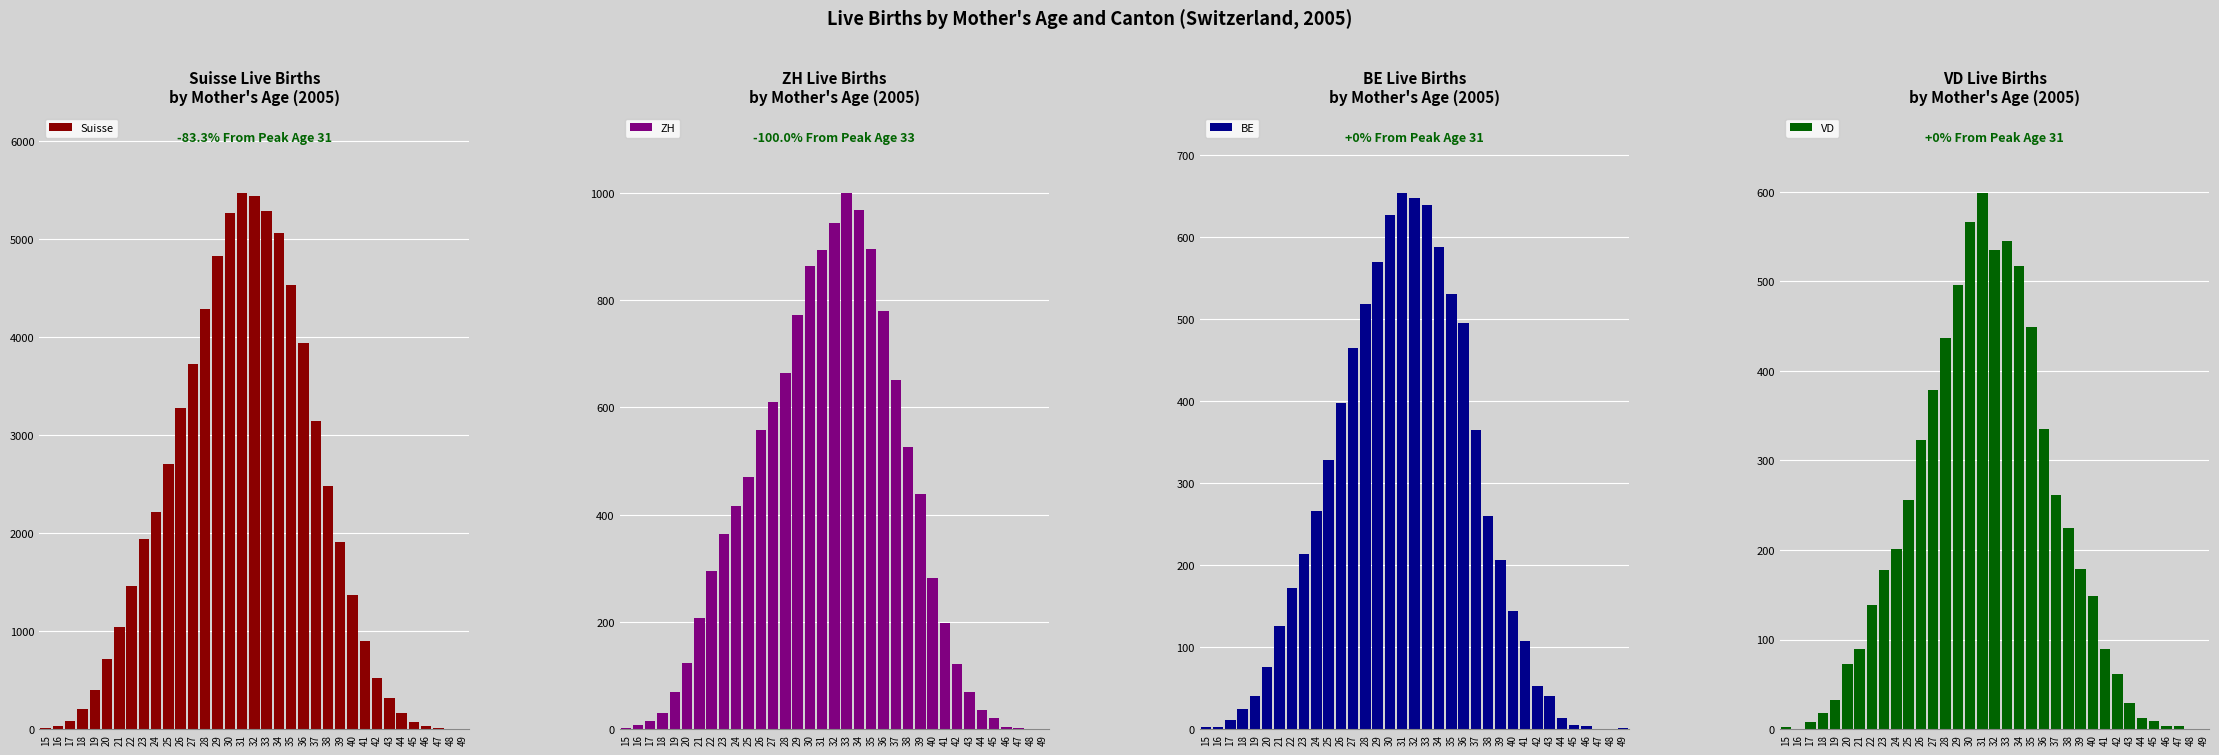

Is it true that Suisse equals 1909 at 39?

True